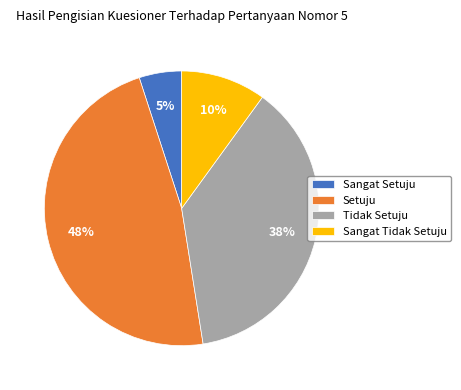

Count the number of slices in the pie.

4